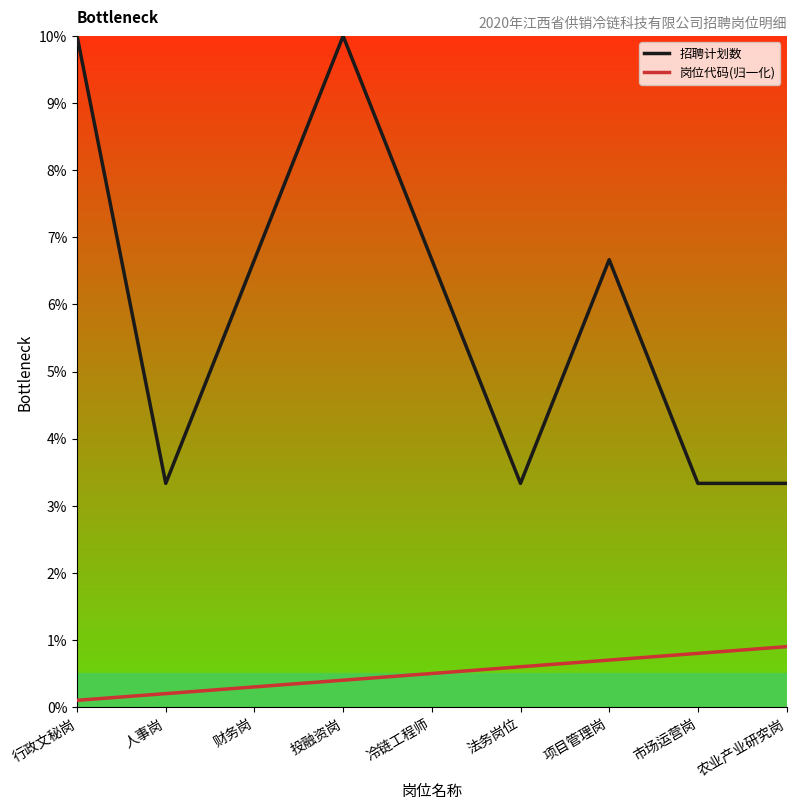

What is the total value across all series at 农业产业研究岗?

4.2